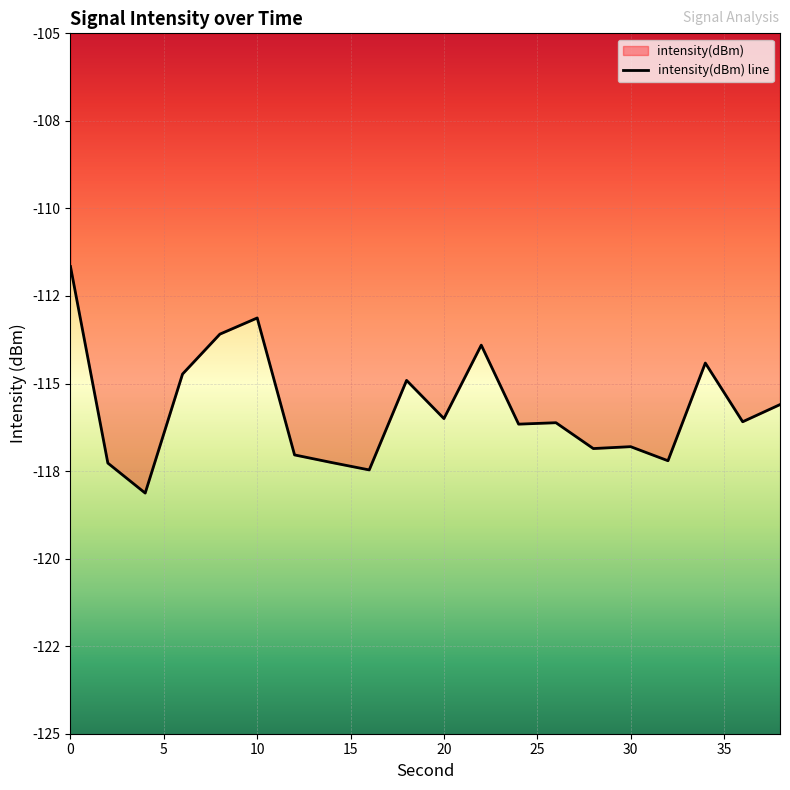

List the labels in order of value, smallest first.

4, 16, 2, 14, 32, 12, 28, 30, 24, 26, 36, 20, 38, 18, 6, 34, 22, 8, 10, 0